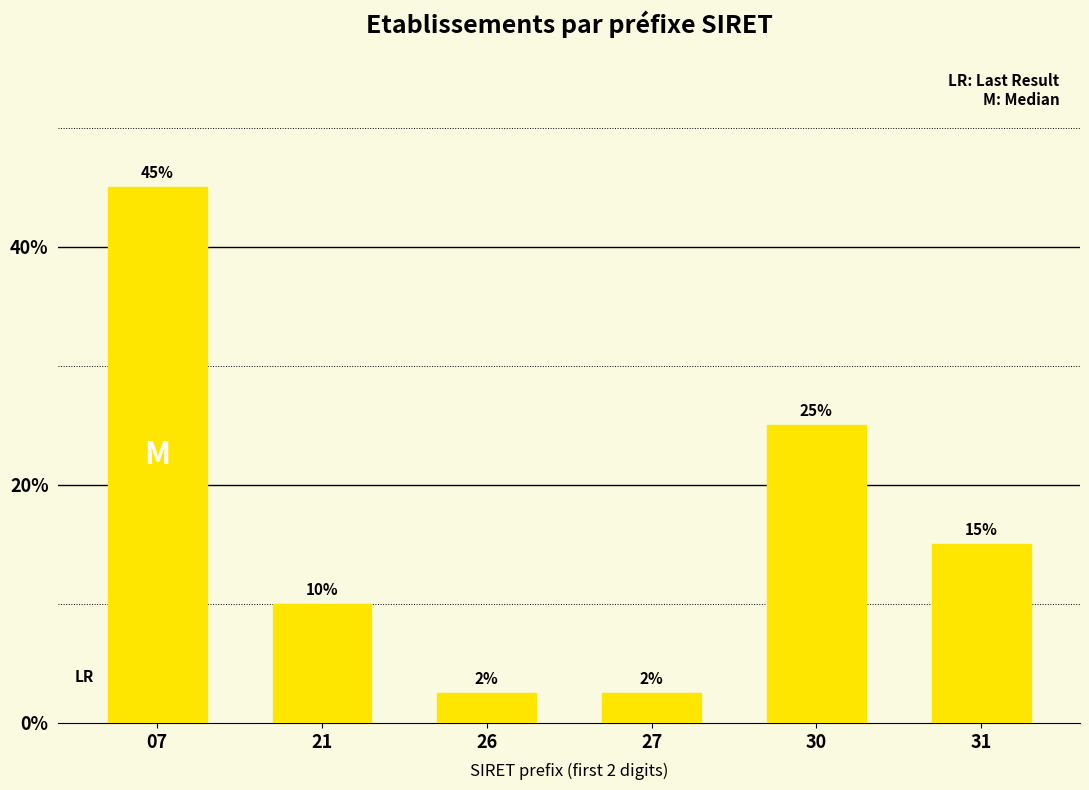

The chart shows a value of 25.0 at 30. True or false?

True